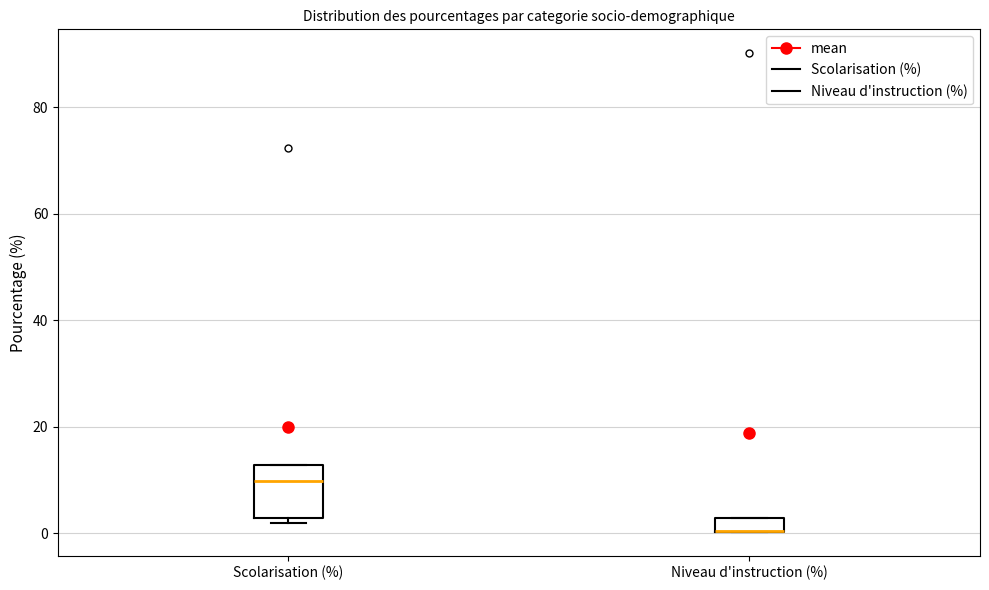

Comparing the boxes themselves (not the whiskers), which one is the tallest?

Scolarisation (%)